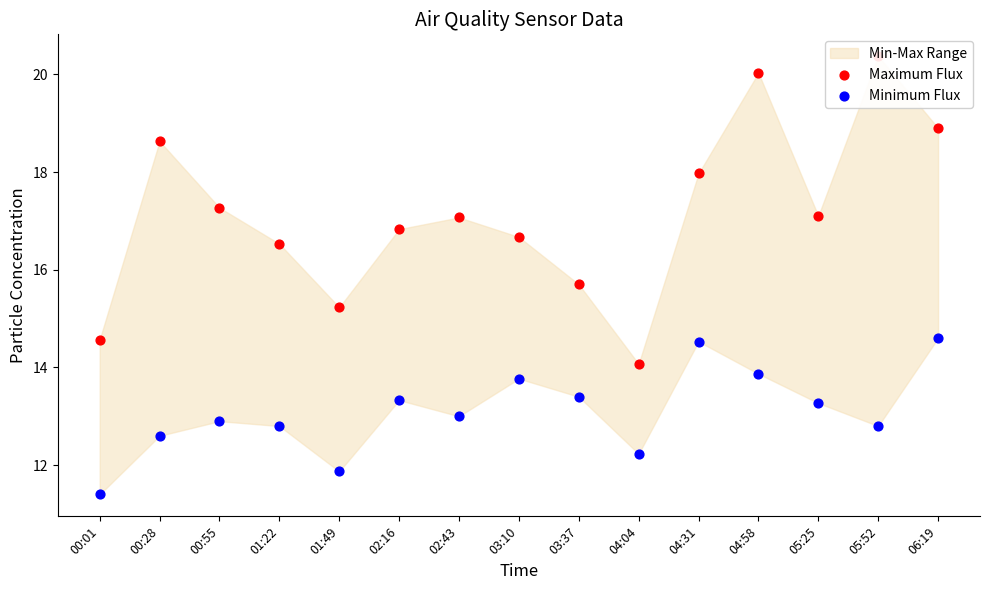

Is the value of Minimum Flux at 00:55 greater than the value of Maximum Flux at 00:28?

No